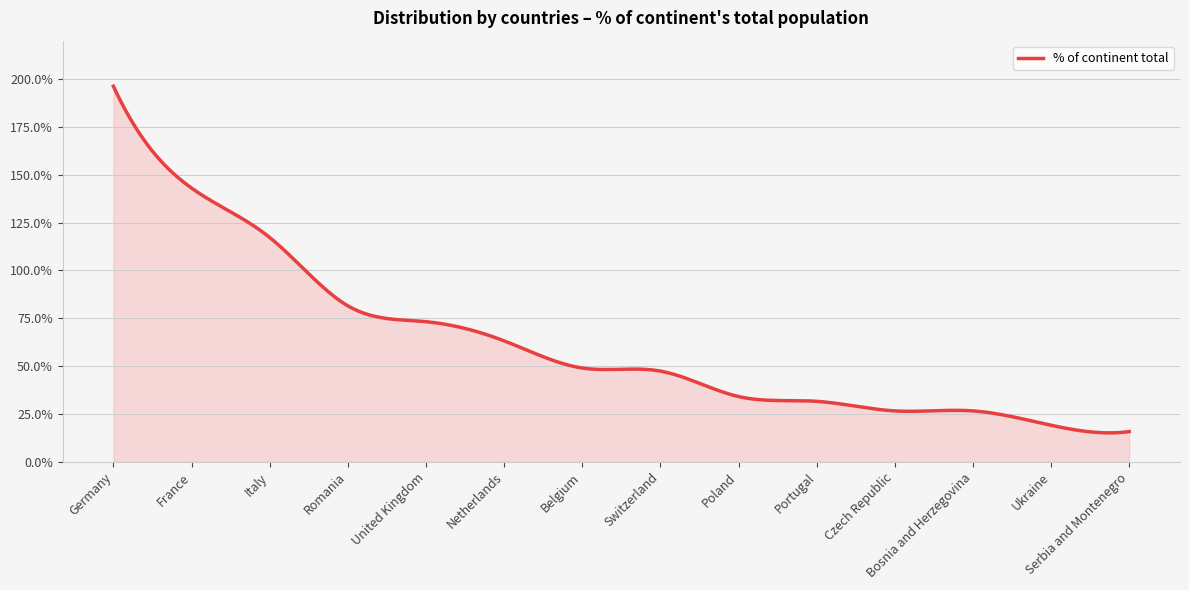

What is the label of the 9th point from the right?

Netherlands